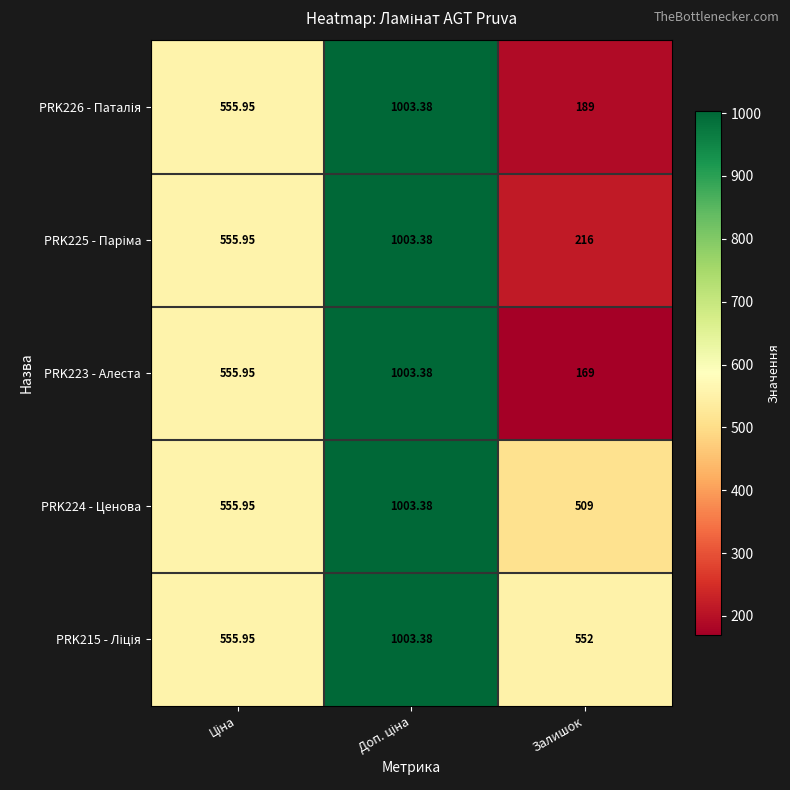

Which category has the lowest value across all series?

Залишок